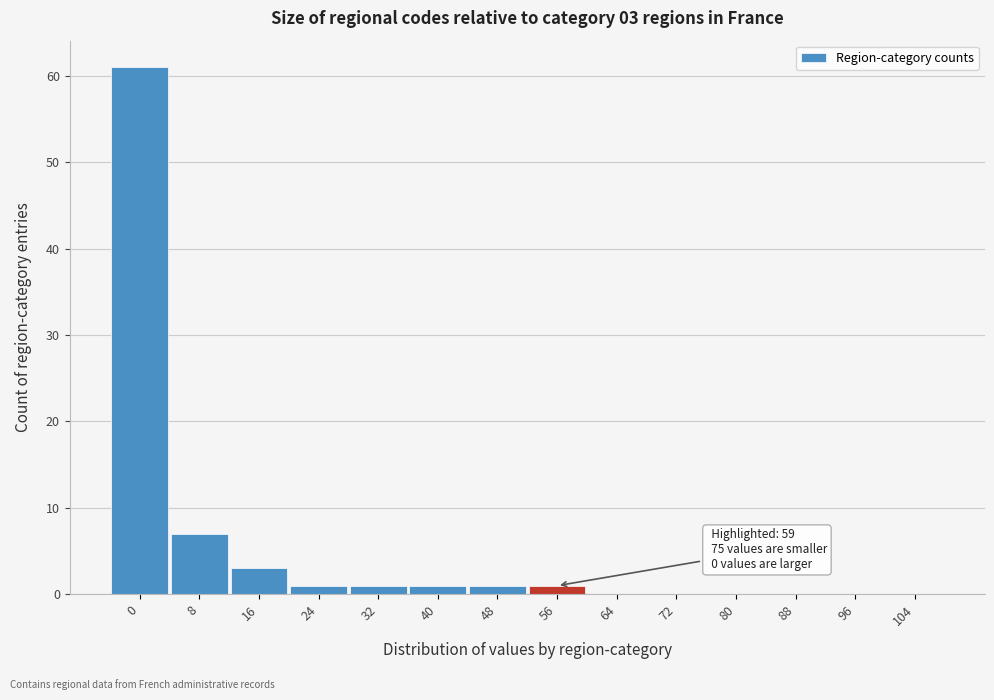

Reading left to right, transcribe all the data shown in this chart.

0=61	8=7	16=3	24=1	32=1	40=1	48=1	56=1	64=0	72=0	80=0	88=0	96=0	104=0